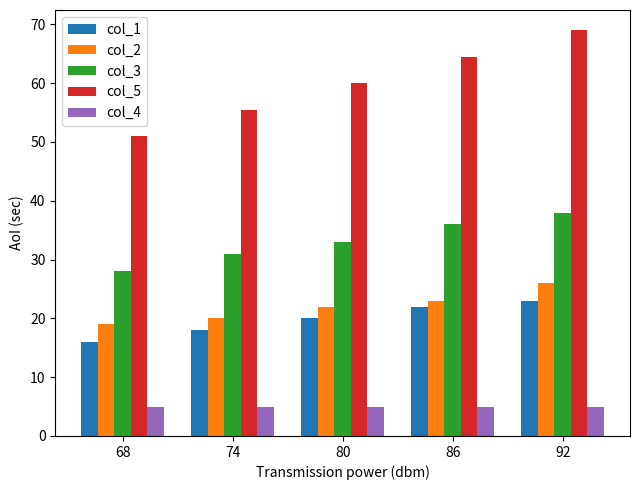

What is the minimum value shown in the chart?

5.0